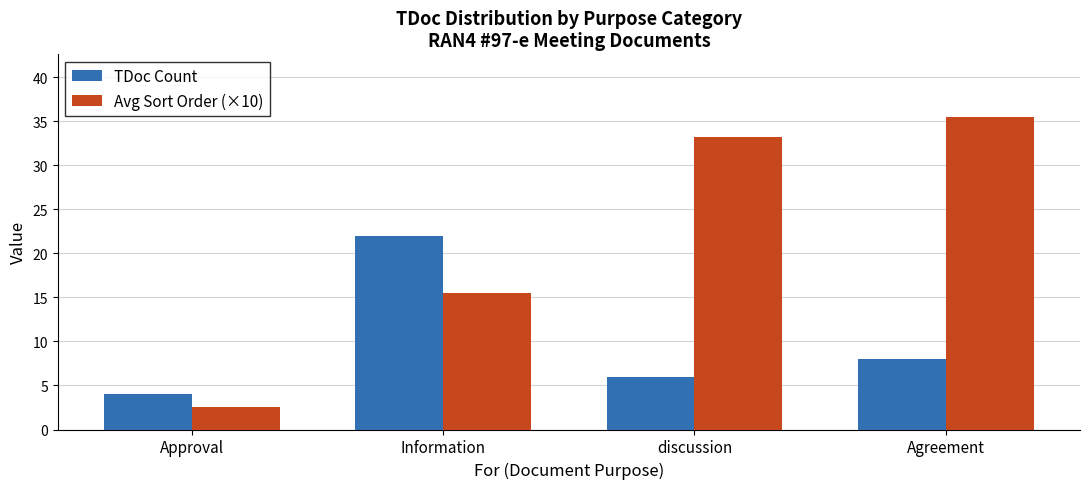

At which label does Avg Sort Order (×10) reach its minimum?

Approval